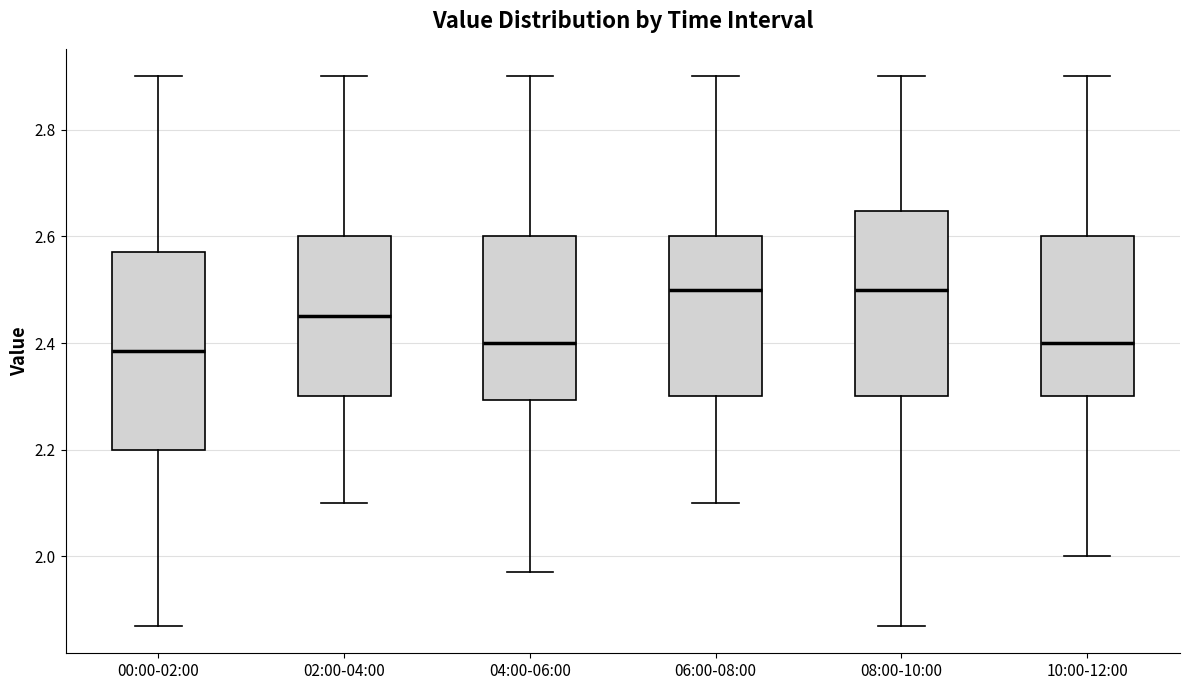

Reading left to right, transcribe this box plot: for each box, give where its median line is, the range the box spans, and where its two whiskers end, as read against the y-axis. The values are not printed on the chart, so give them approximately, as read against the axis.

00:00-02:00: median 2.38, box 2.20 to 2.58, whiskers 1.88 to 2.90
02:00-04:00: median 2.46, box 2.30 to 2.60, whiskers 2.10 to 2.90
04:00-06:00: median 2.40, box 2.30 to 2.60, whiskers 1.98 to 2.90
06:00-08:00: median 2.50, box 2.30 to 2.60, whiskers 2.10 to 2.90
08:00-10:00: median 2.50, box 2.30 to 2.64, whiskers 1.88 to 2.90
10:00-12:00: median 2.40, box 2.30 to 2.60, whiskers 2.00 to 2.90